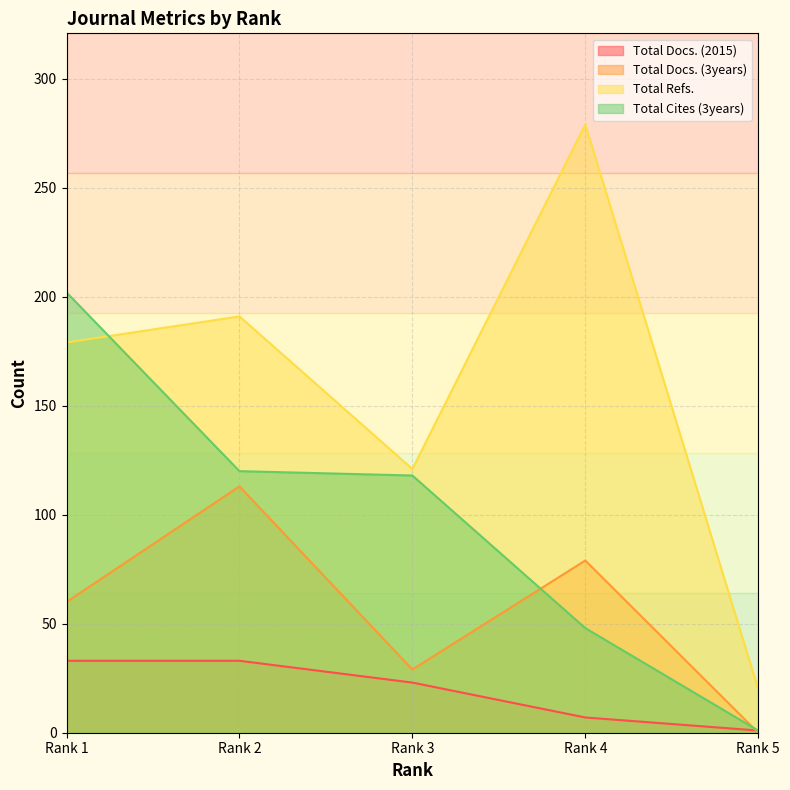

How many series are shown in this chart?

4